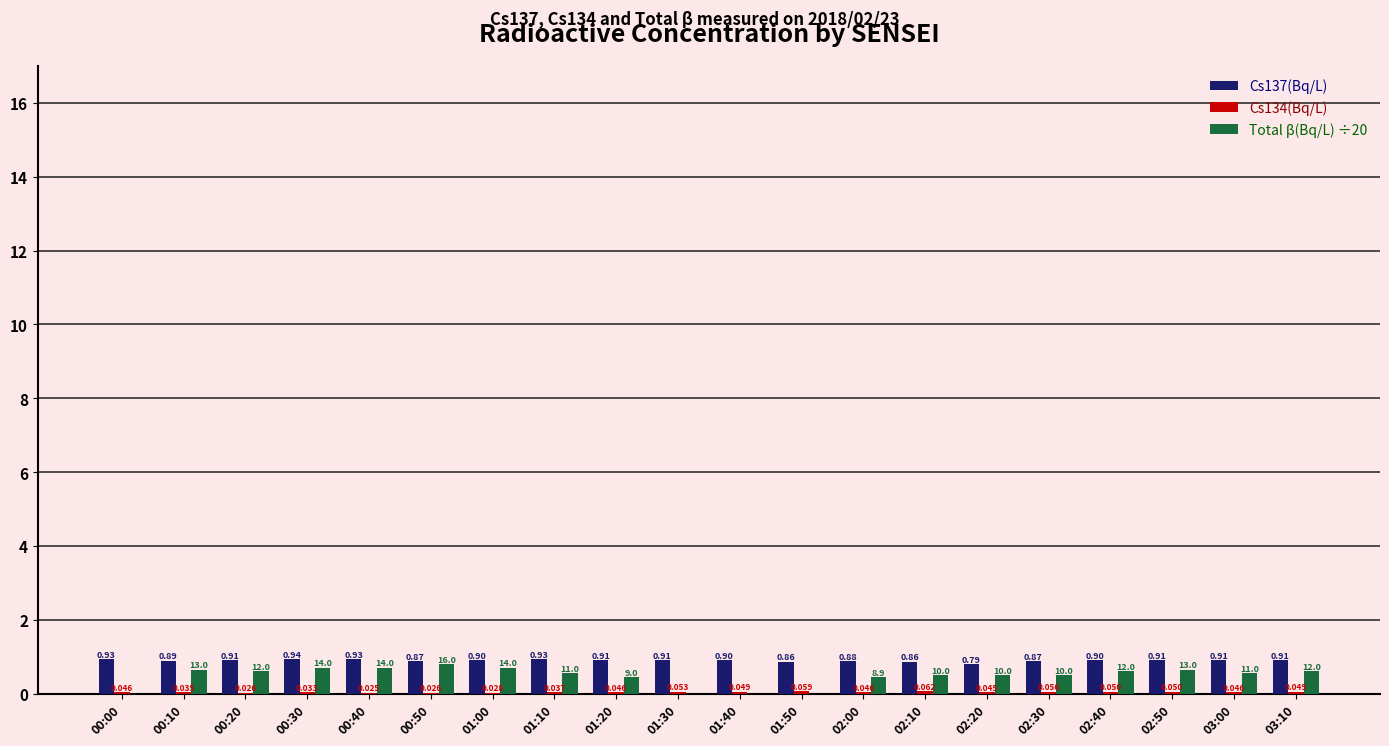

Is the value of Total β(Bq/L) ÷20 at 00:10 greater than the value of Cs137(Bq/L) at 02:50?

No